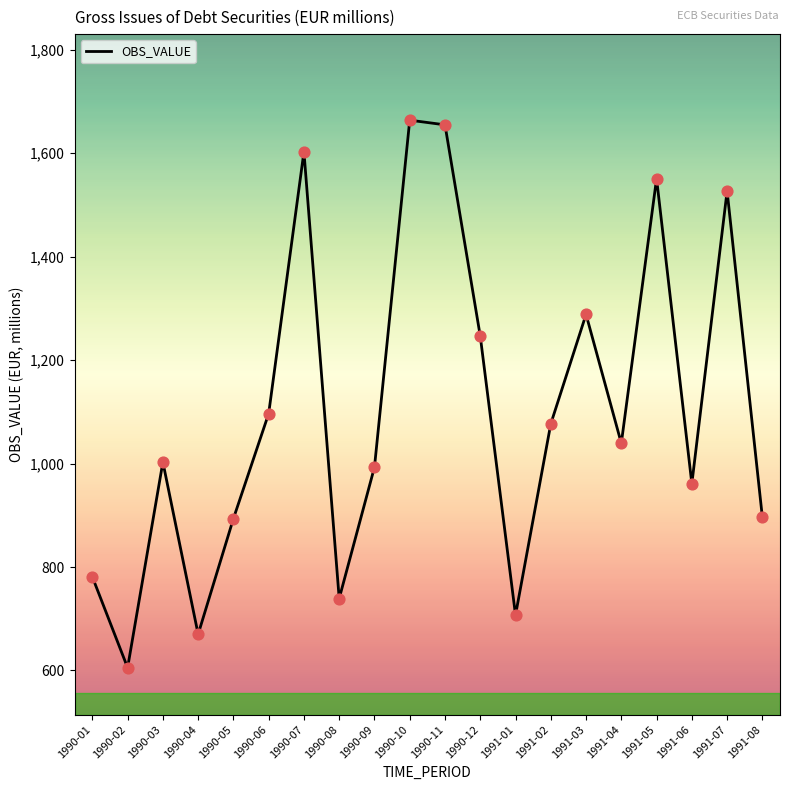

Approximately how many times larger is the value at 1990-10 compared to 1990-03?

1.7